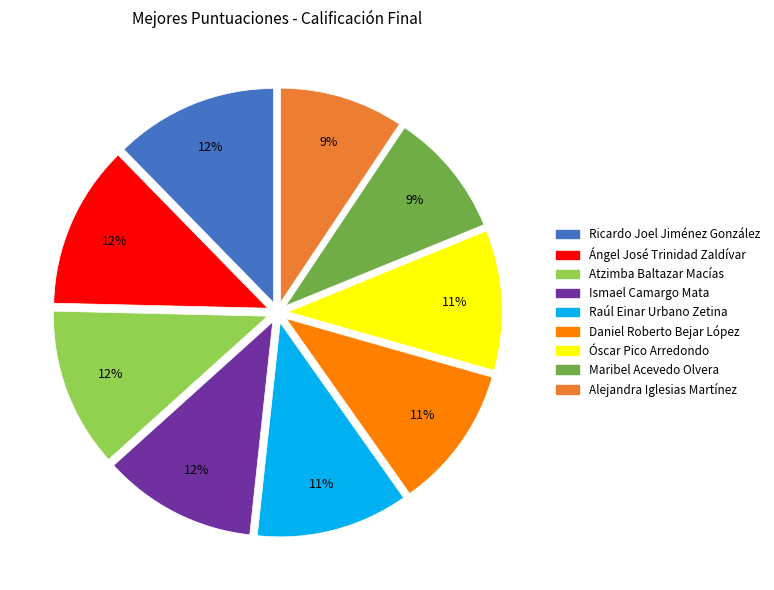

To the nearest percent, what portion does Raúl Einar Urbano Zetina represent?

11%